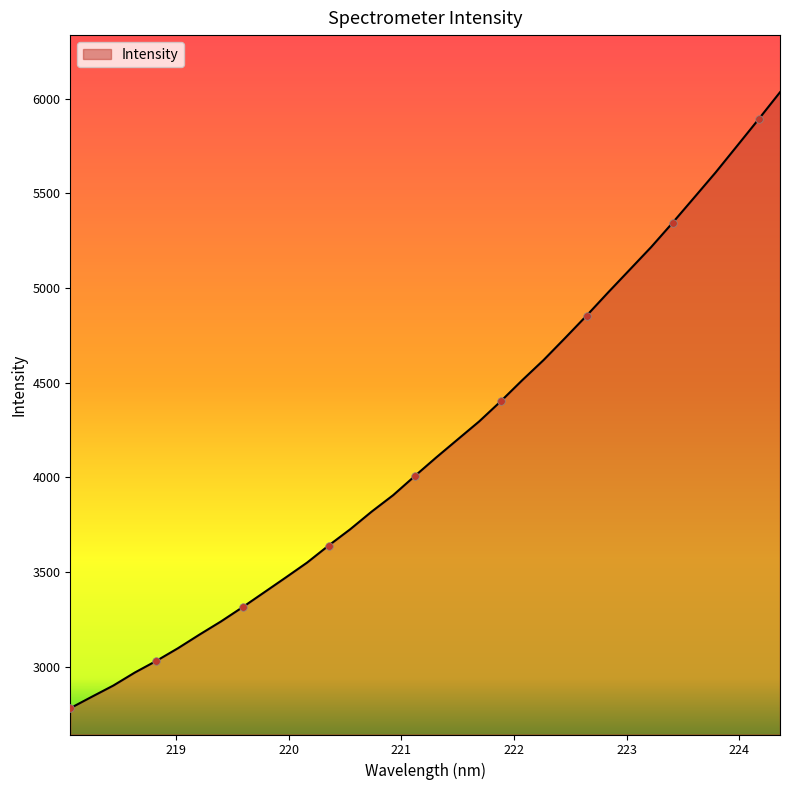

What is the minimum value shown in the chart?

2780.8